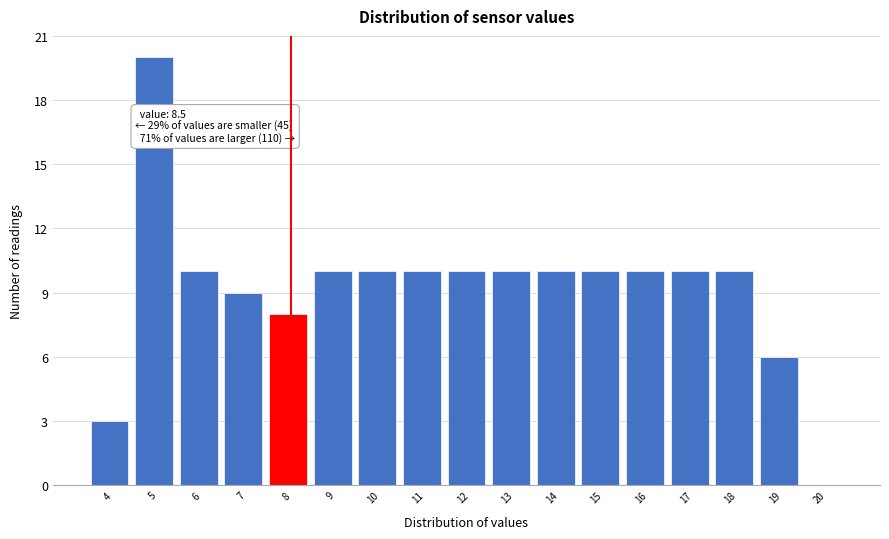

Reading right to left, list all the values displayed in this chart.

20=0	19=6	18=10	17=10	16=10	15=10	14=10	13=10	12=10	11=10	10=10	9=10	8=8	7=9	6=10	5=20	4=3